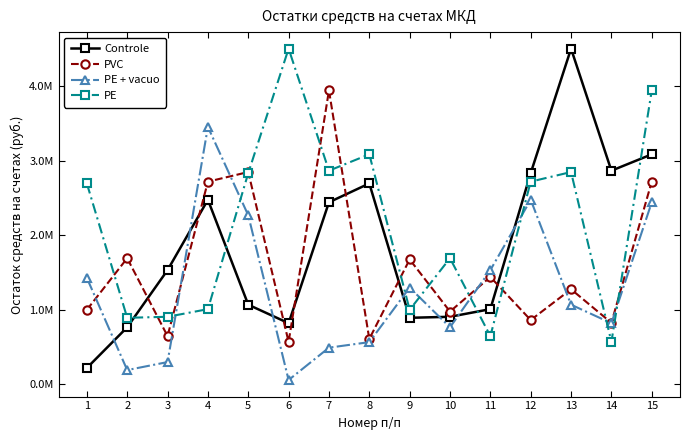

Reading left to right, list all the values displayed in this chart.

Controle: 217967.4	763614.7	1530221.2	2473644.5	1066454.5	818300.1	2439910.9	2692382.1	890609.1	904449.4	1006818.7	2831167.3	4499732.6	2863640.4	3083002.2
PVC: 997950.4	1689889.9	645119.7	2716587.0	2845553.1	567752.8	3939164.1	606994.7	1673511.8	974755.7	1438206.1	860469.5	1273510.2	823256.5	2717160.9
PE + vacuo: 1426375.4	189912.9	297061.2	3450490.8	2265221.3	56416.7	490181.0	564374.7	1295641.4	763614.7	1530221.2	2473644.5	1066454.5	818300.1	2439910.9
PE: 2692382.1	890609.1	904449.4	1006818.7	2831167.3	4499732.6	2863640.4	3083002.2	997950.4	1689889.9	645119.7	2716587.0	2845553.1	567752.8	3939164.1